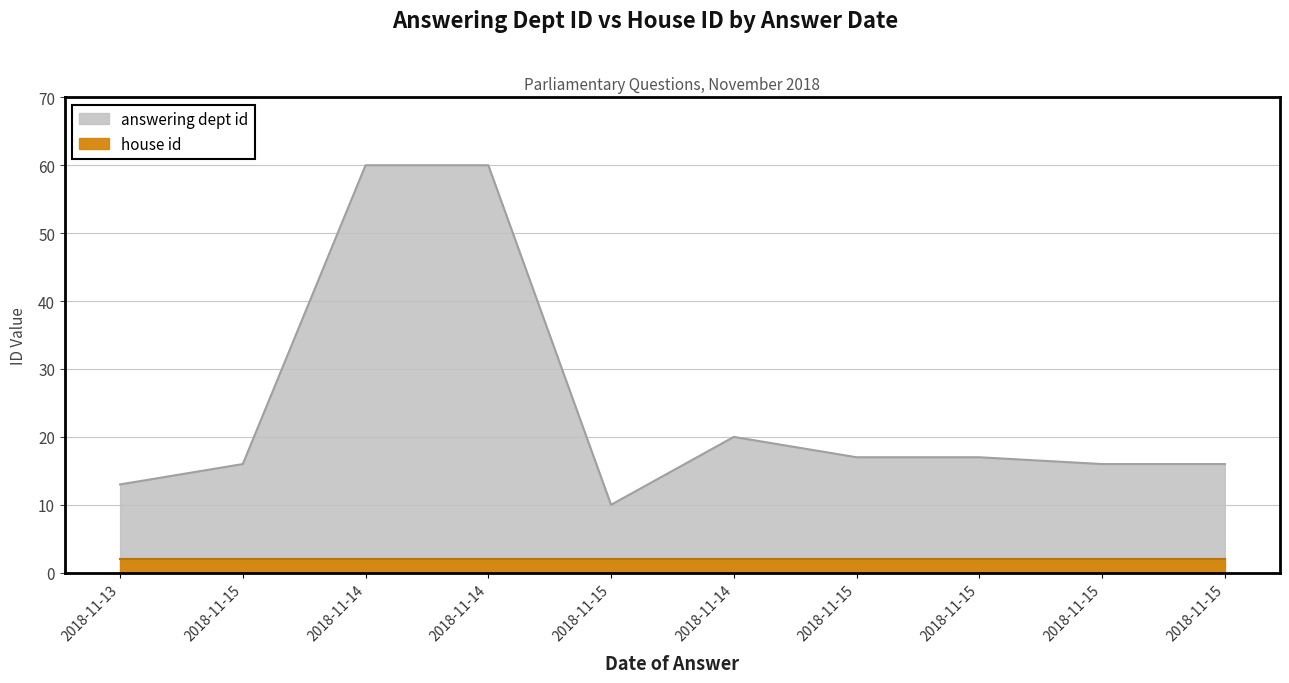

How many categories are shown in the chart?

10